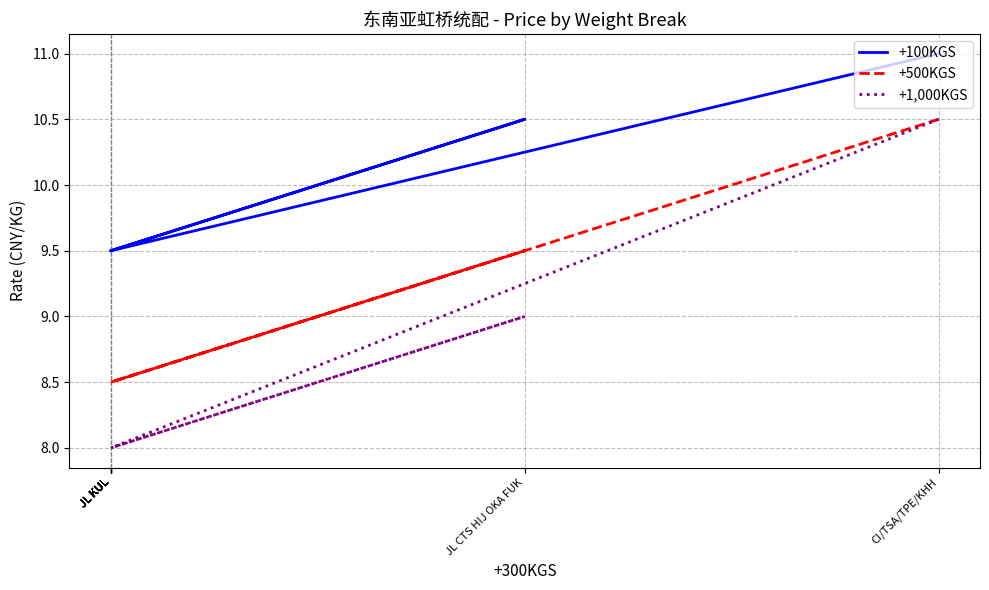

Between JL KUL and JL KUL, which is larger?

JL KUL